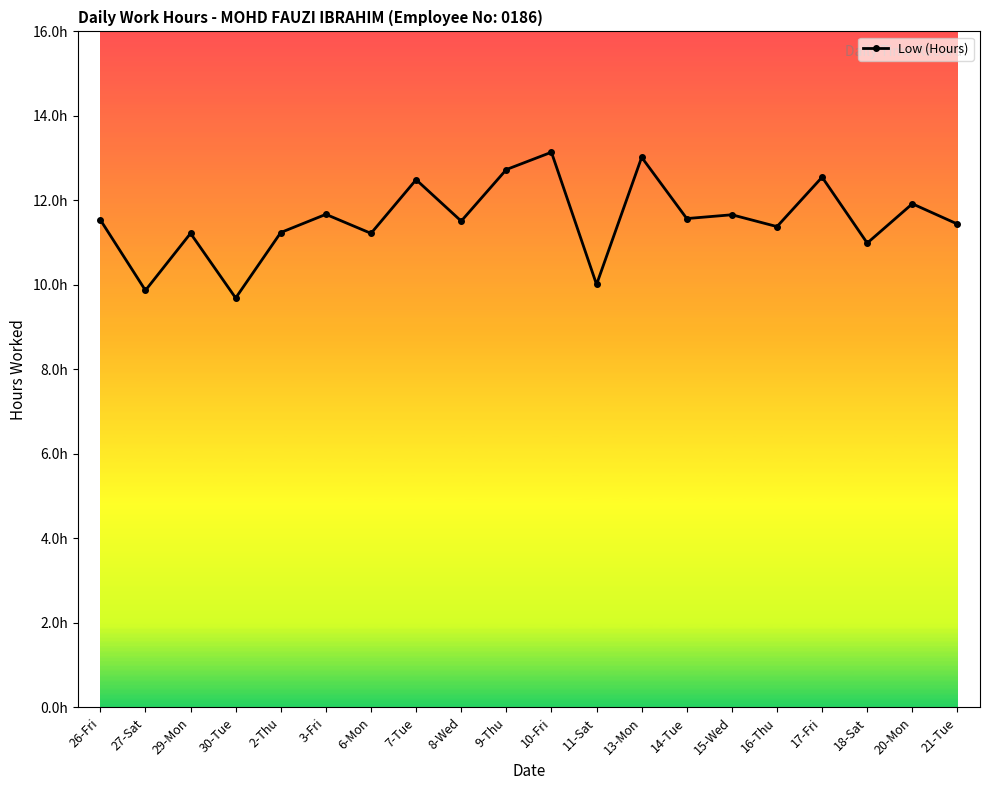

Reading left to right, extract all data points from this chart.

11.5	9.9	11.2	9.7	11.2	11.7	11.2	12.5	11.5	12.7	13.1	10.0	13.0	11.6	11.7	11.4	12.6	11.0	11.9	11.4